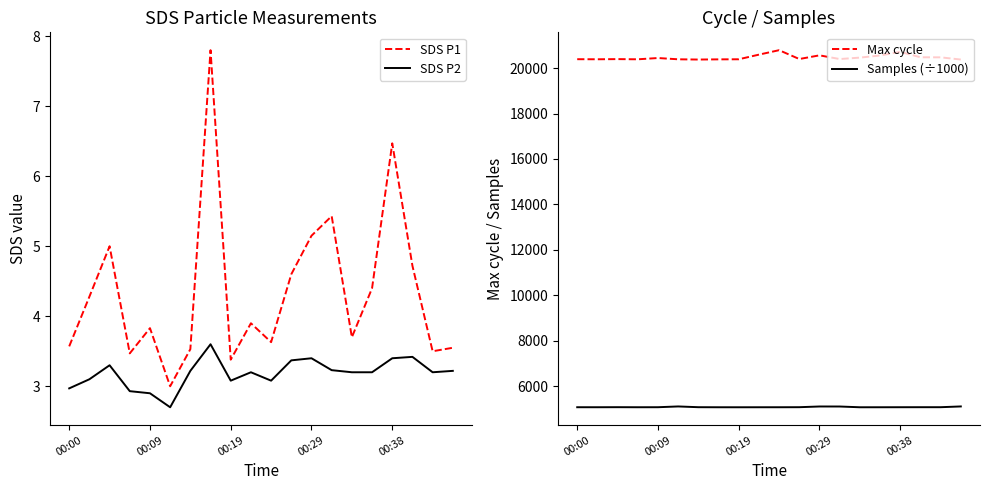

At 15, list the series in order from smallest to largest.

SDS P2, SDS P1, Samples (÷1000), Max cycle